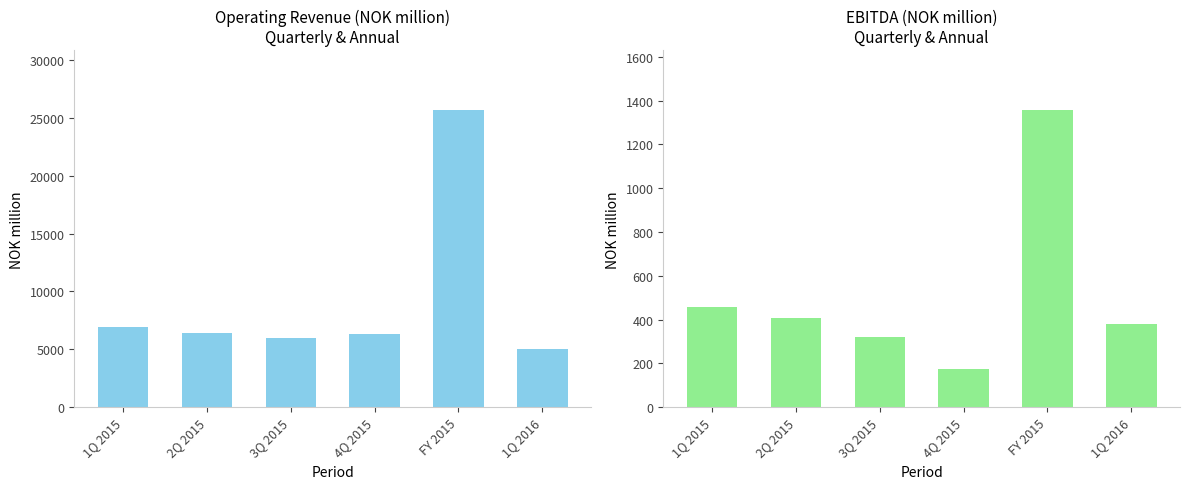

At how many categories does at least one series exceed 12071?

1